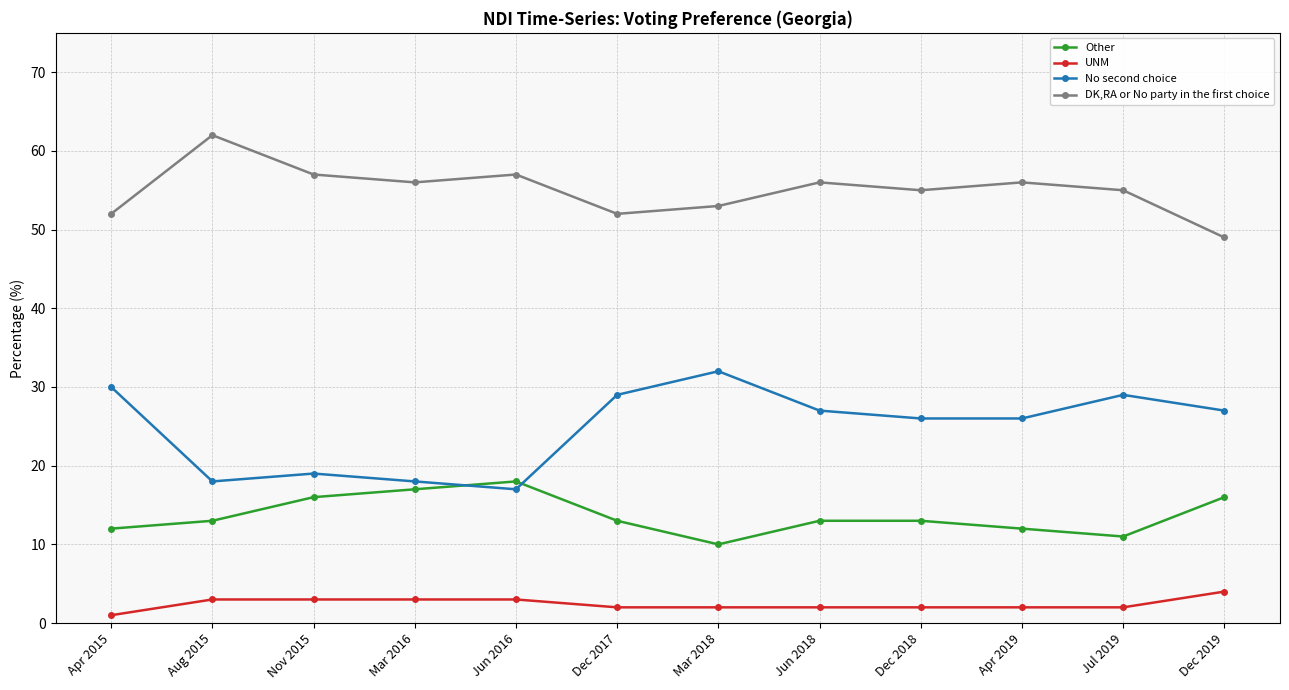

What is the sum of all Other values?

164